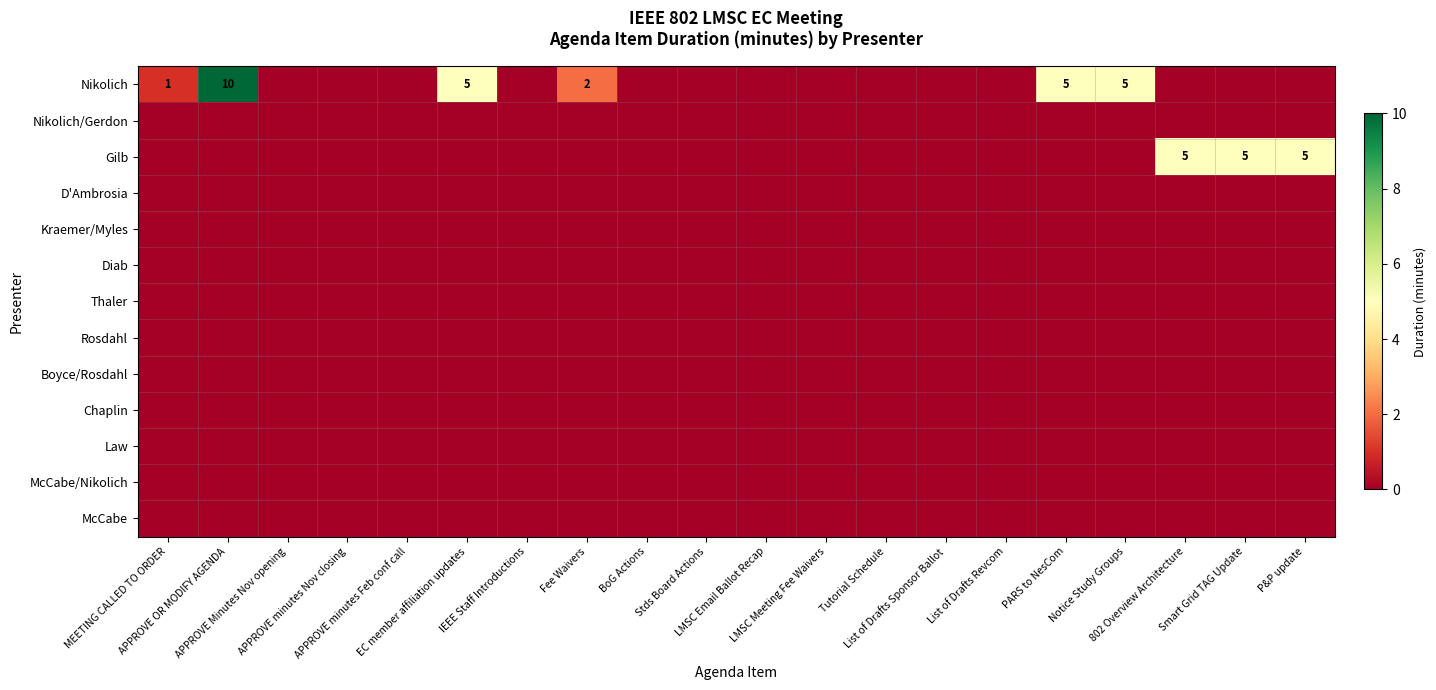

What is the greatest value displayed?

10